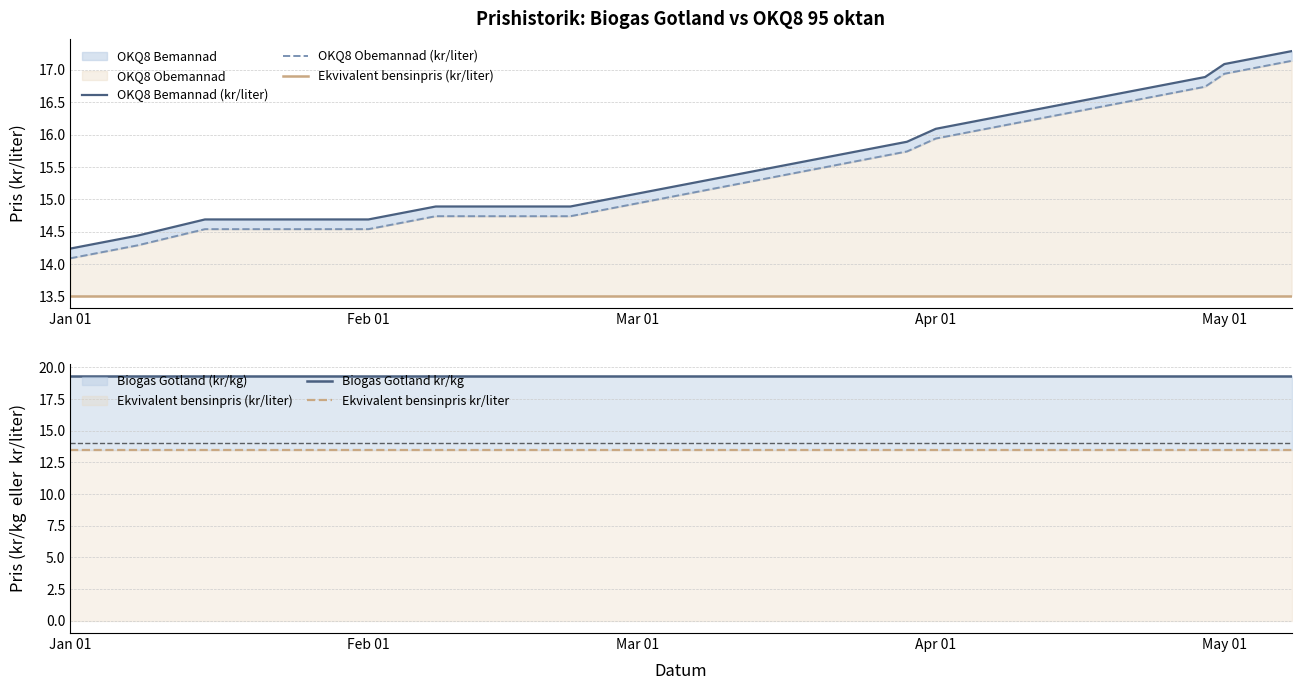

What is the sum of all OKQ8 Bemannad (kr/liter) values?

326.4